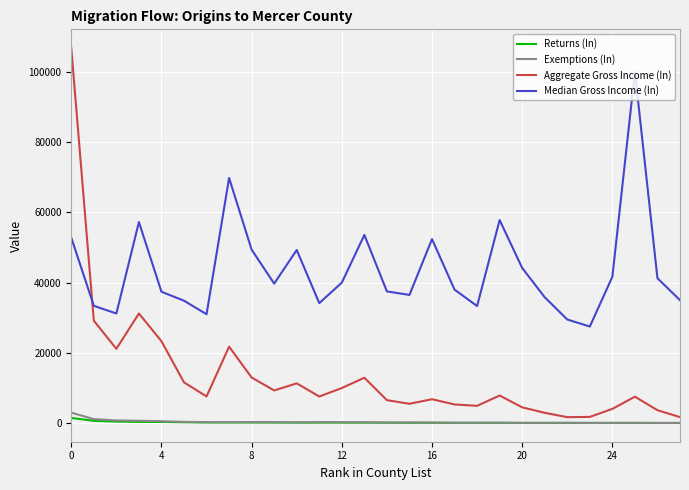

What is the maximum value shown in the chart?

106769